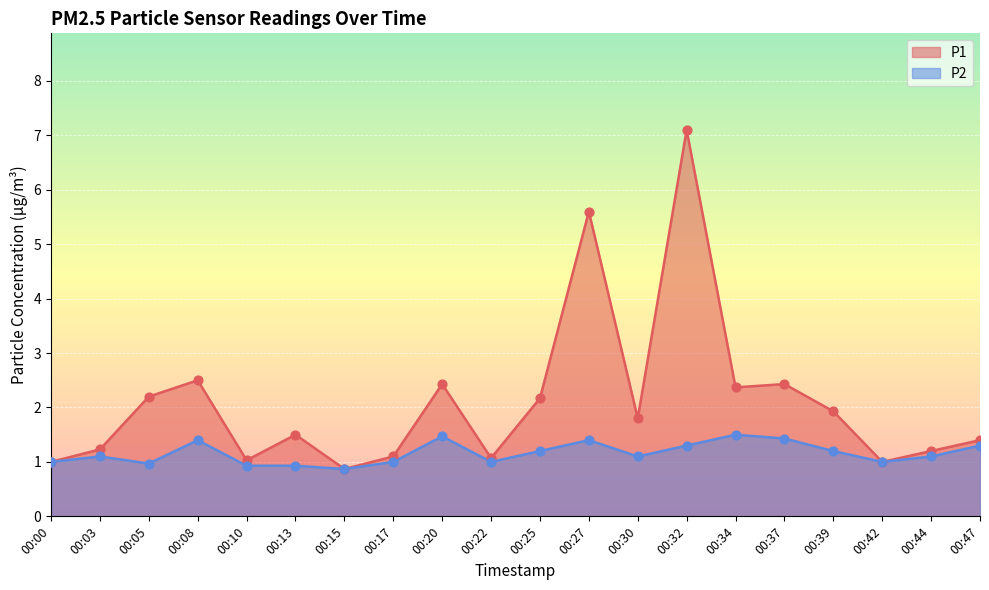

At which category is the sum across all series the highest?

00:32